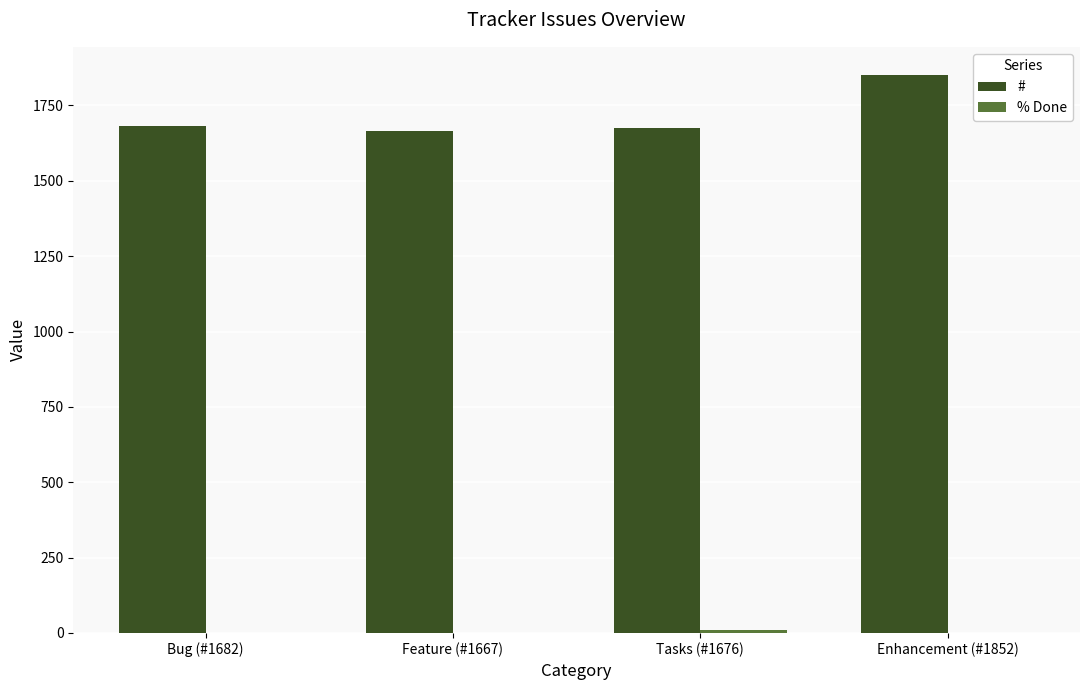

At which category does the chart reach its peak across all series?

Enhancement (#1852)